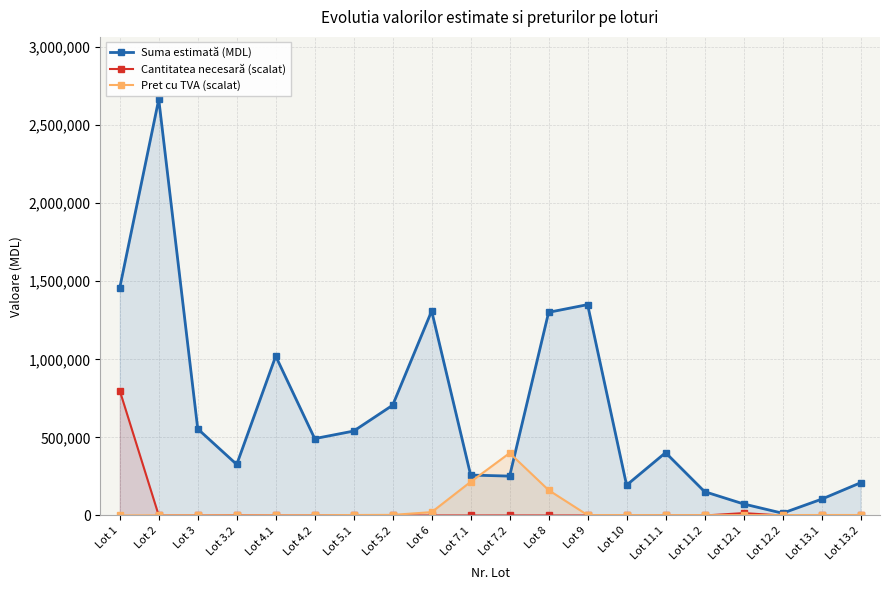

Rank the series by their maximum value, from highest to lowest.

Suma estimată (MDL), Cantitatea necesară (scalat), Pret cu TVA (scalat)